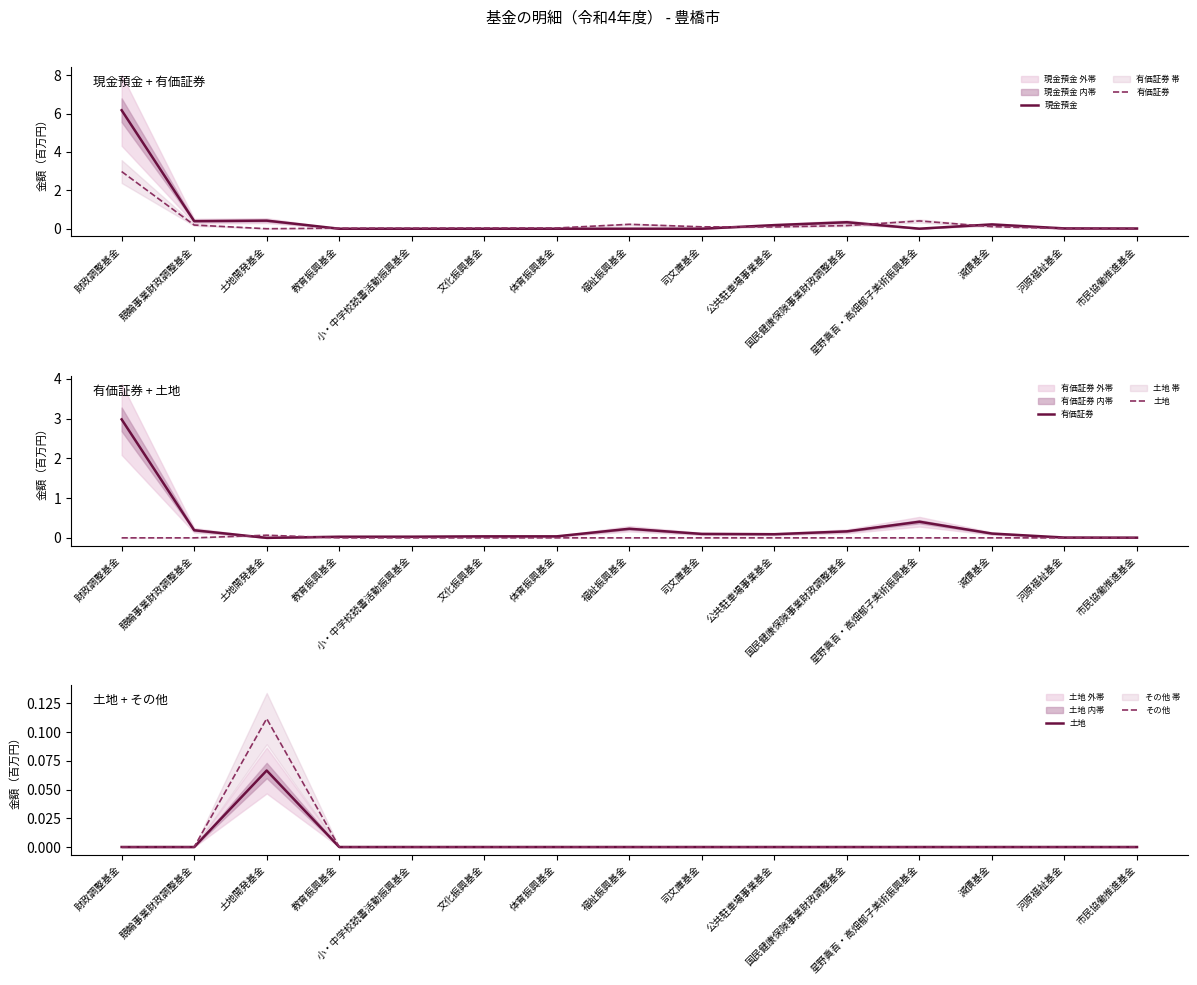

Between 体育振興基金 and 小・中学校読書活動振興基金, which is larger?

体育振興基金